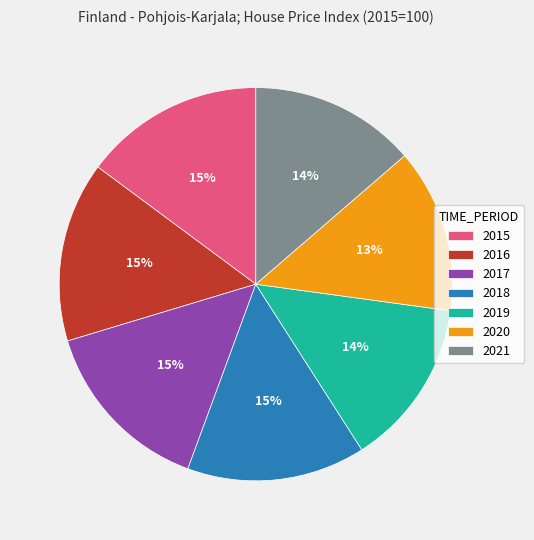

Is there a majority slice in this chart?

No